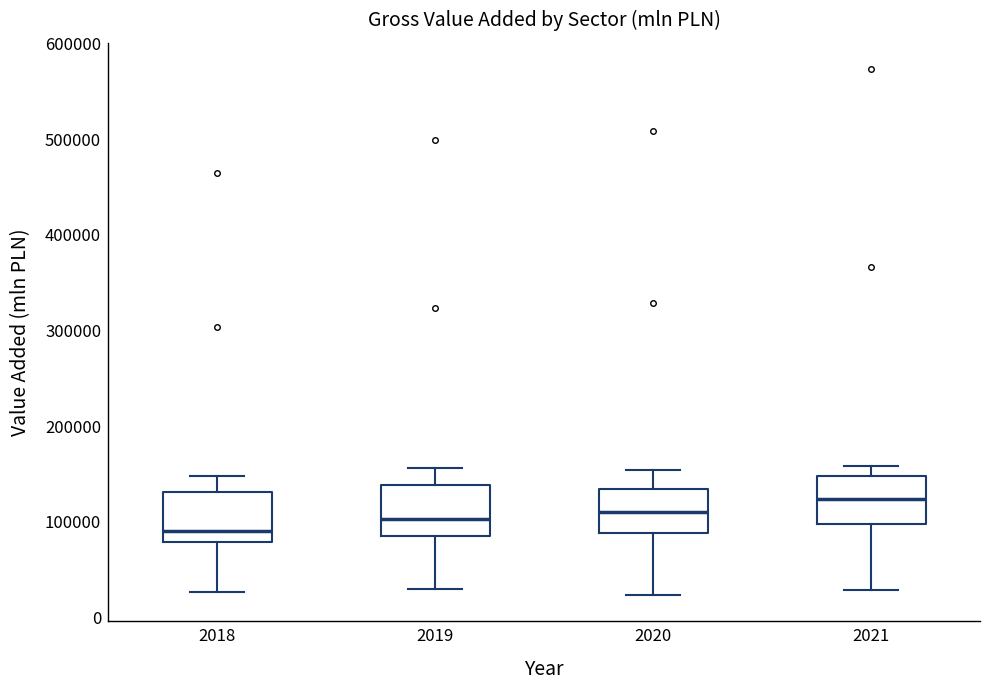

Reading left to right, transcribe this box plot: for each box, give where its median line is, the range the box spans, and where its two whiskers end, as read against the y-axis. The values are not printed on the chart, so give them approximately, as read against the axis.

2018: median 90000, box 80000 to 130000, whiskers 30000 to 150000
2019: median 100000, box 90000 to 140000, whiskers 30000 to 160000
2020: median 110000, box 90000 to 130000, whiskers 20000 to 150000
2021: median 120000, box 100000 to 150000, whiskers 30000 to 160000